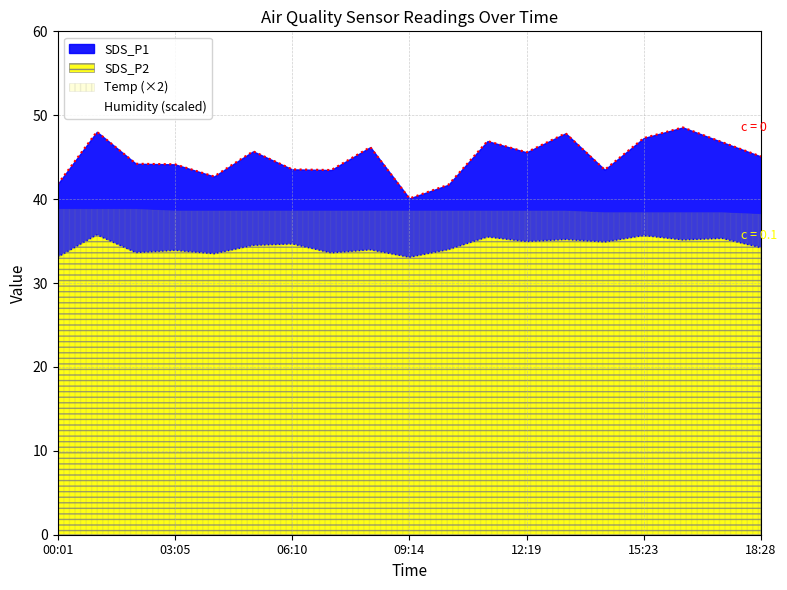

Between 08:13 and 14:22, which is larger?

08:13